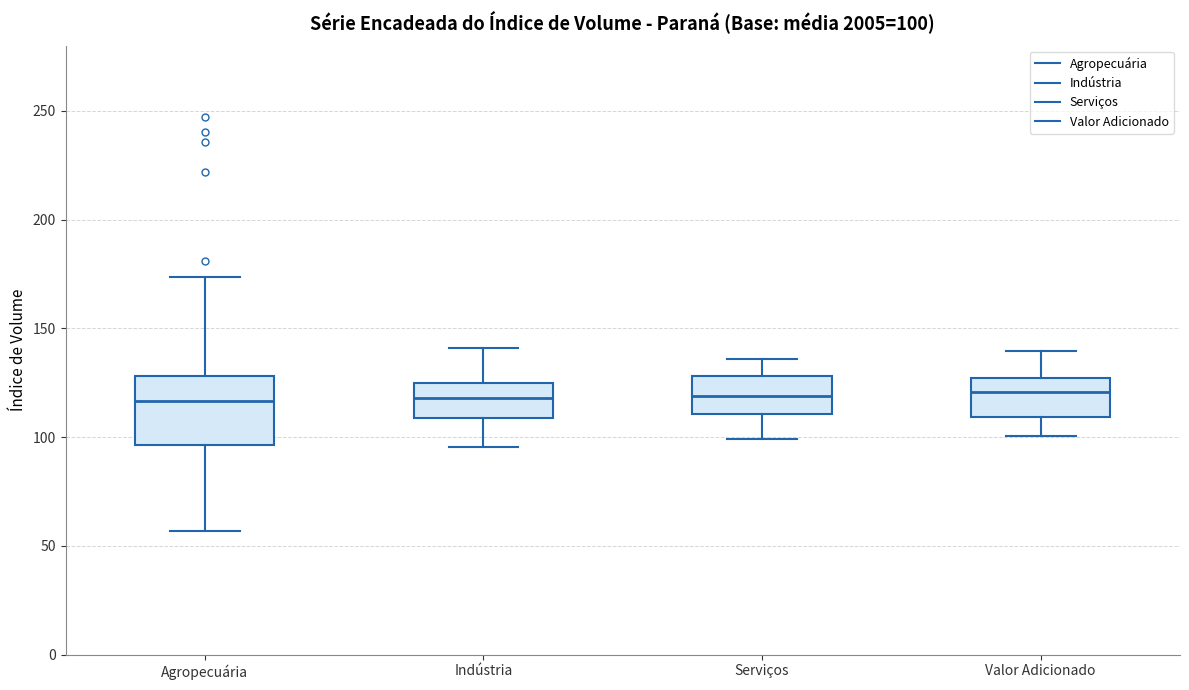

Which box is the tallest, from its lower edge to its upper edge?

Agropecuária